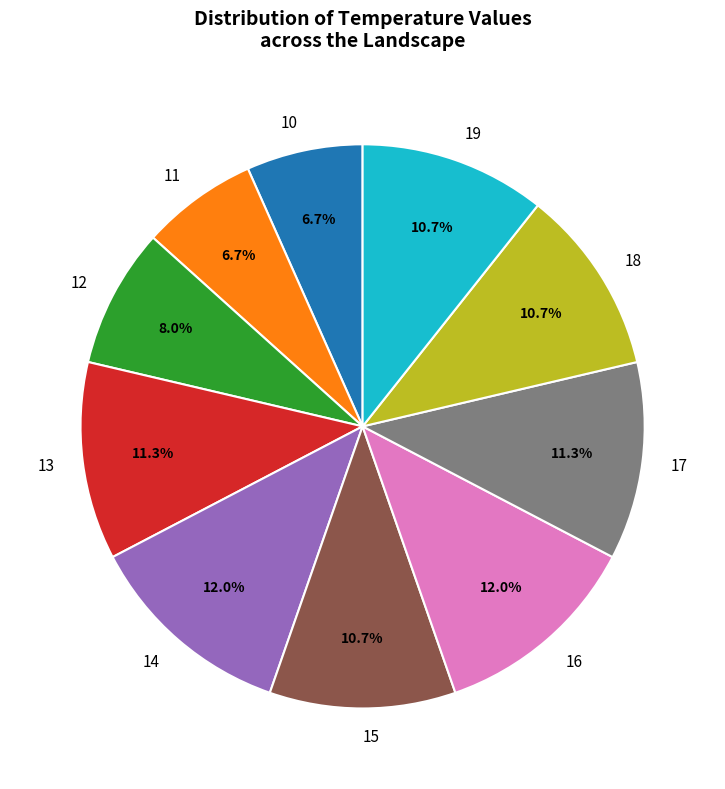

Does 19 represent more than half of the total?

No